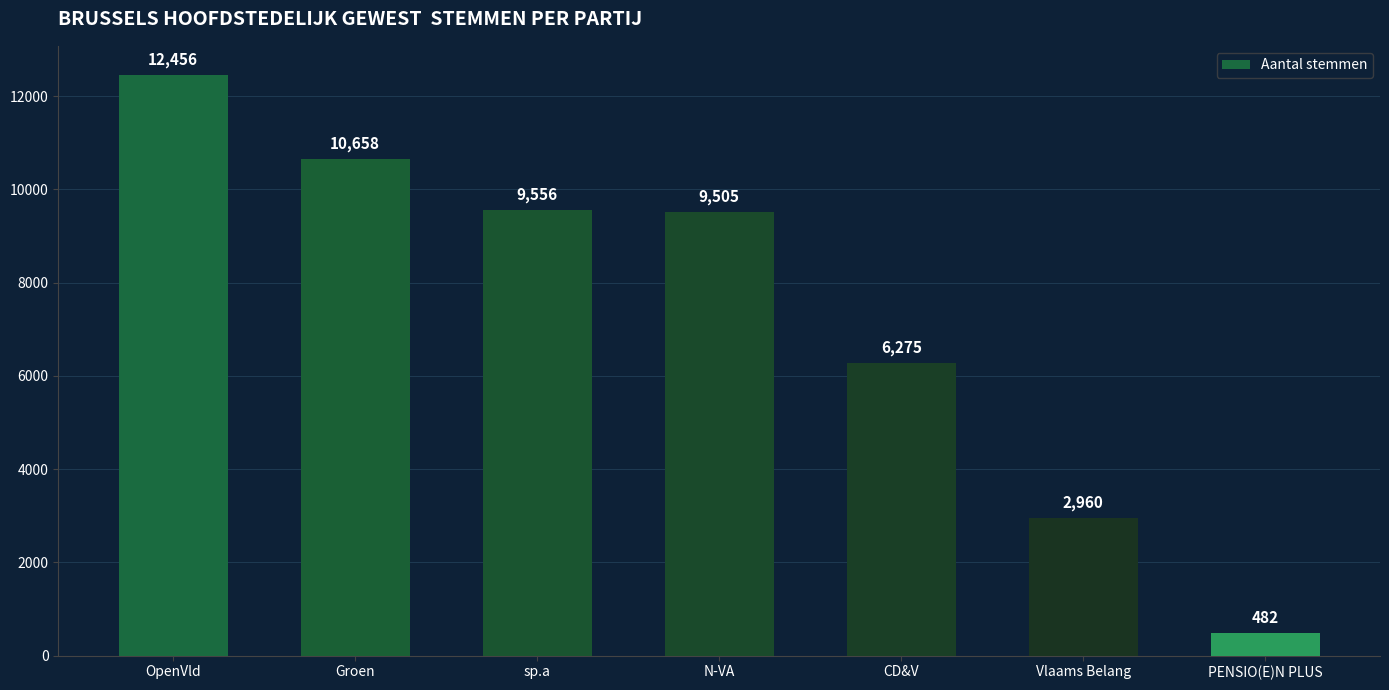

What is the difference between the maximum and minimum values?

11974